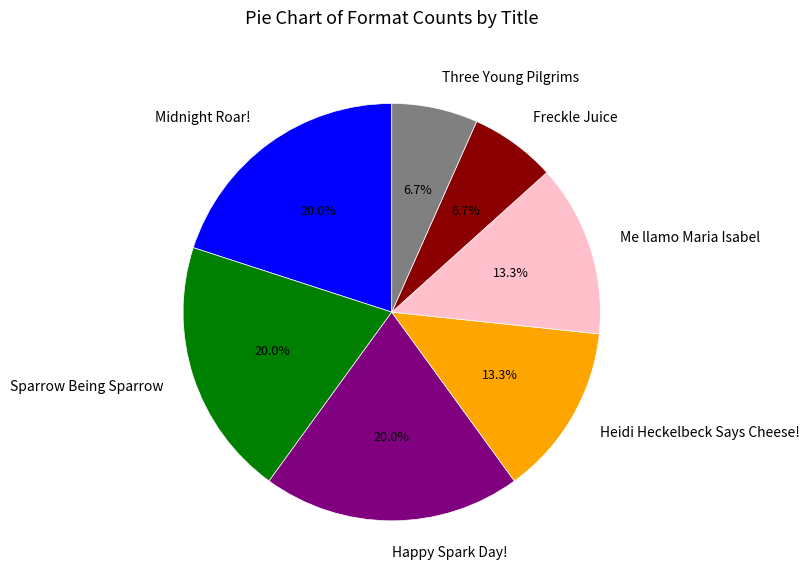

What percentage do Midnight Roar! and Happy Spark Day! together represent?

40.0%